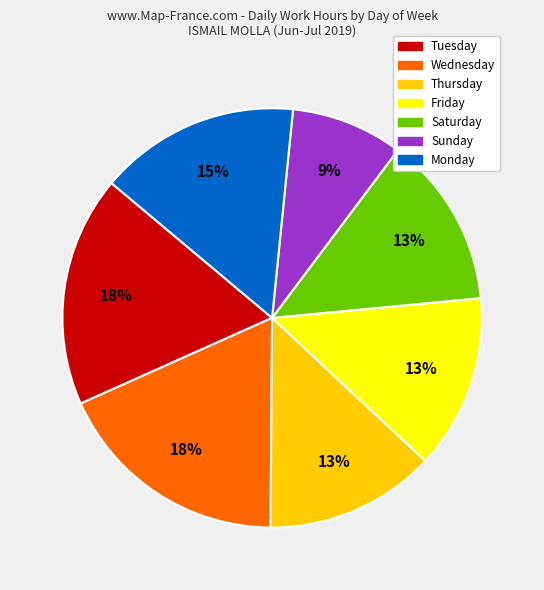

How many slices are in this pie chart?

7